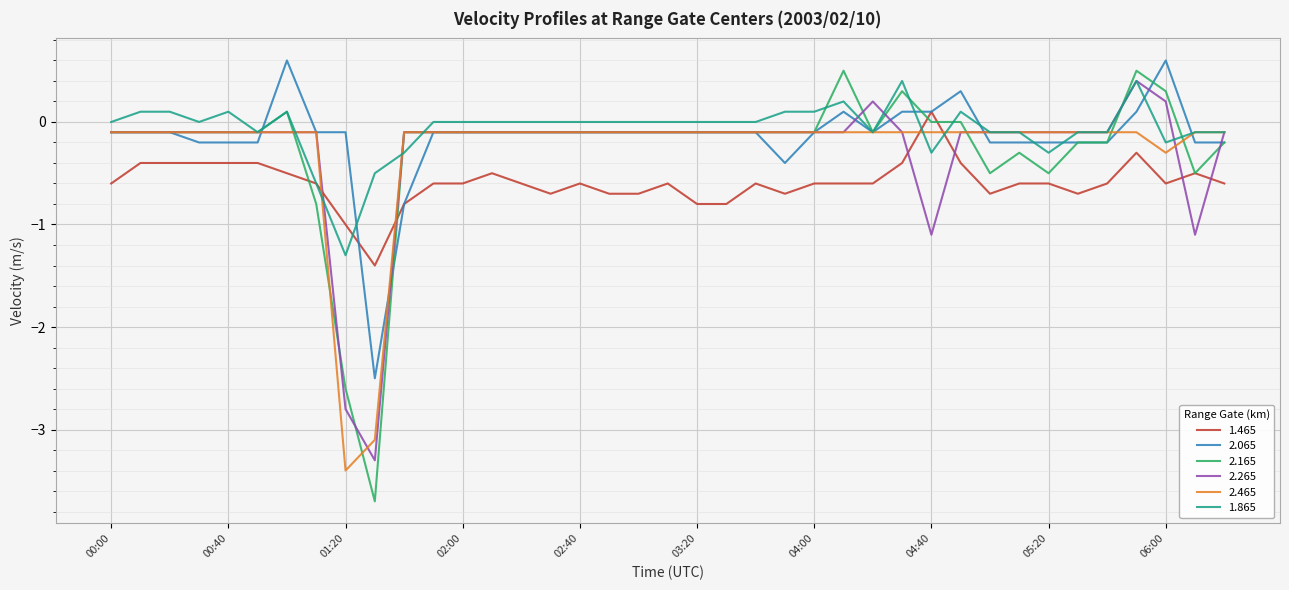

What is the lowest value of the 2.165 series?

-3.7